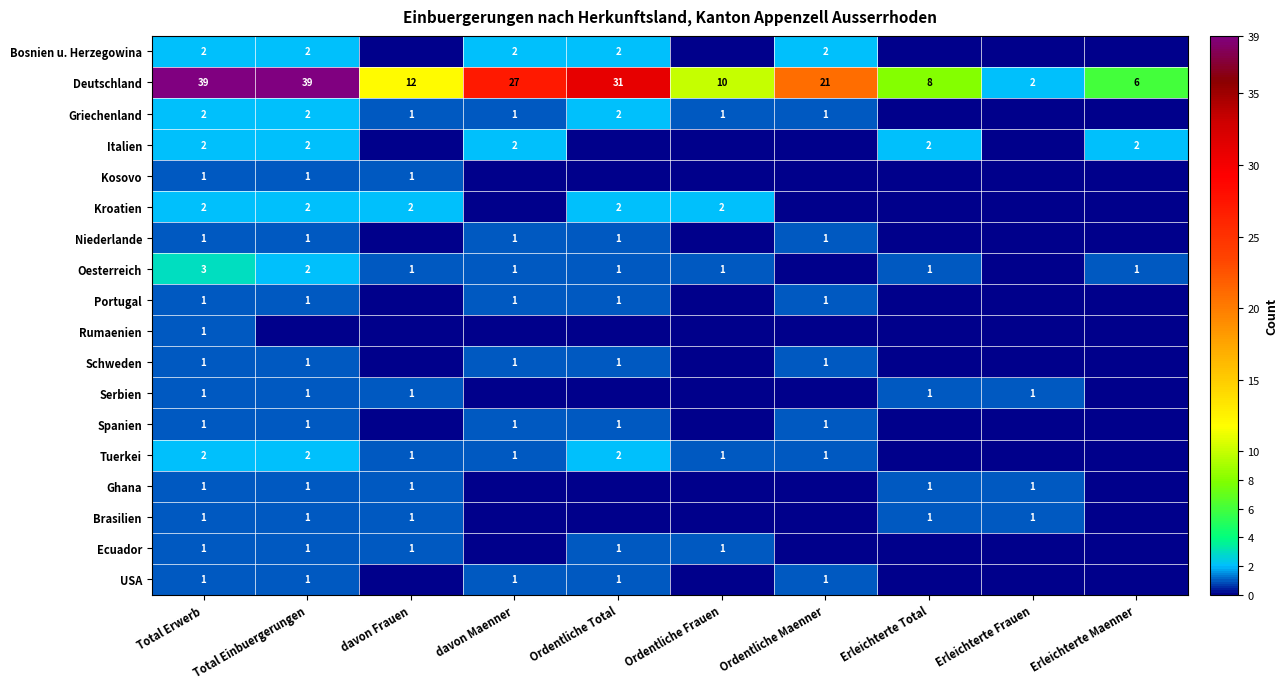

What is the difference between the second highest and minimum values in the Deutschland series?

37